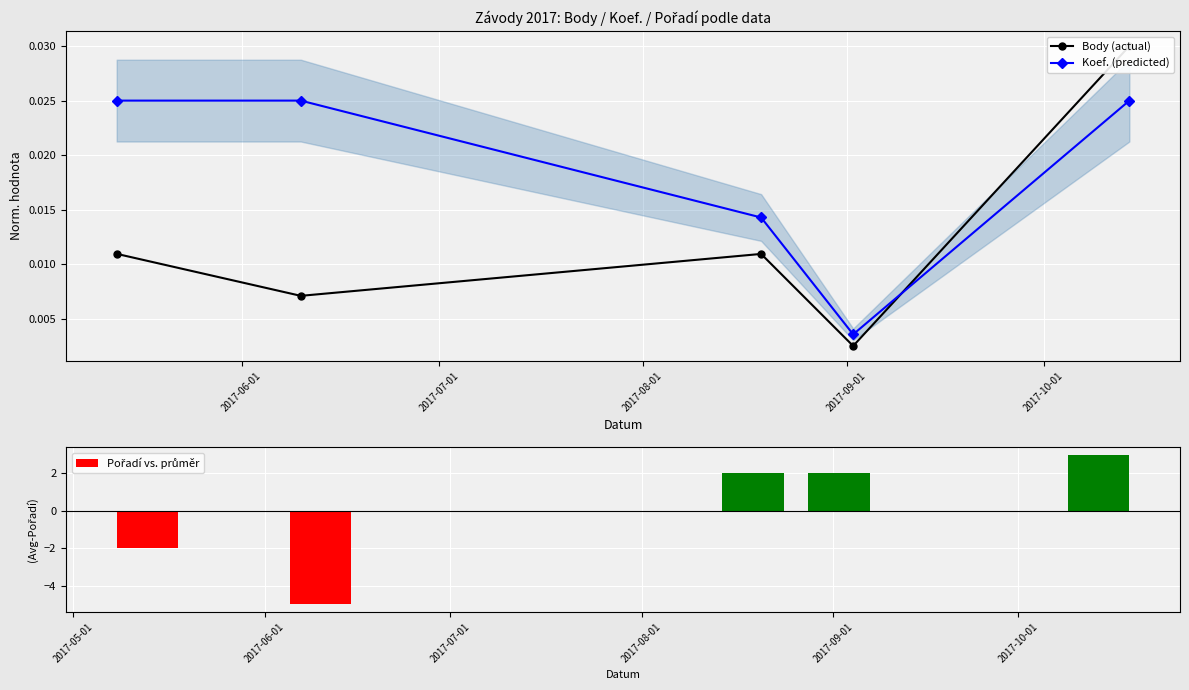

How many interior local valleys does the Koef. (predicted) series have?

1